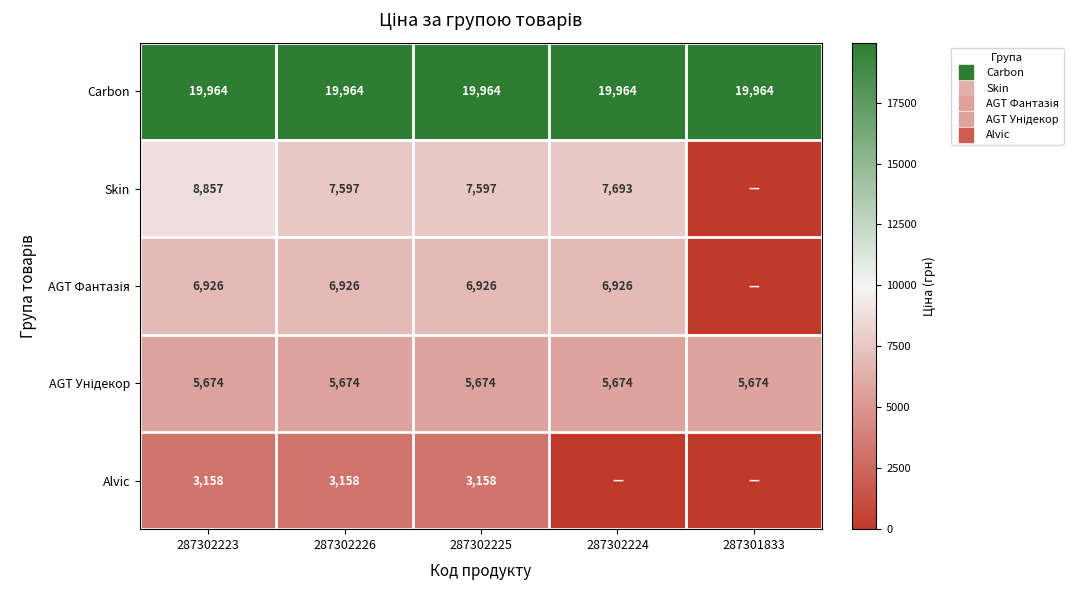

What is the greatest value displayed?

19964.2